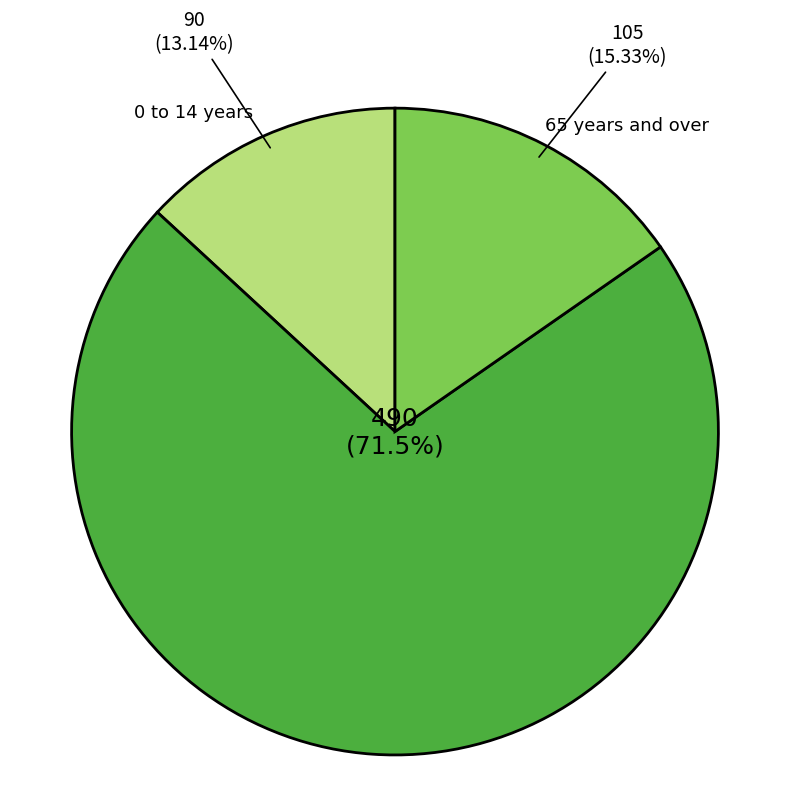

Is there any slice that represents more than half of the pie?

Yes